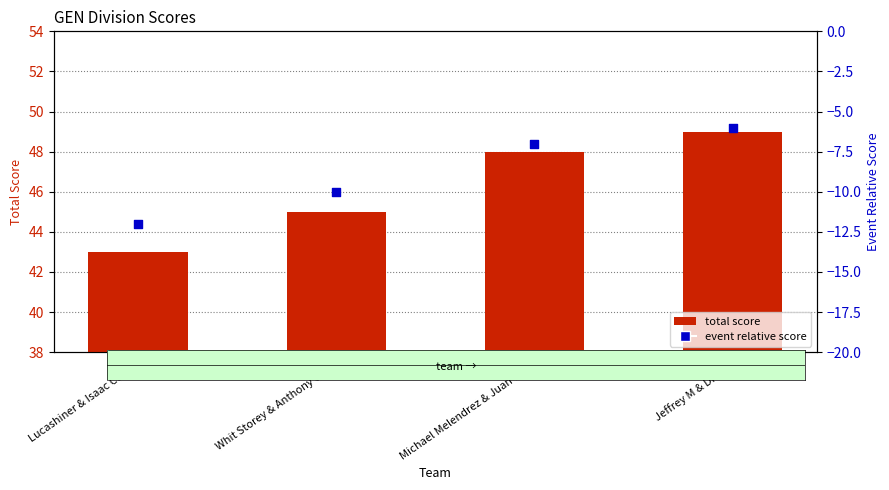

Which series has the largest total across all categories?

total score